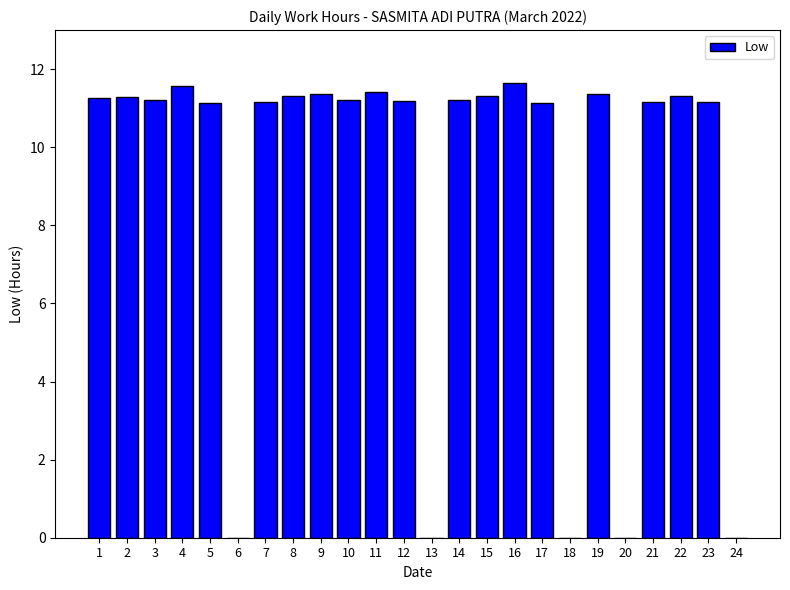

Are the bars horizontal?

No